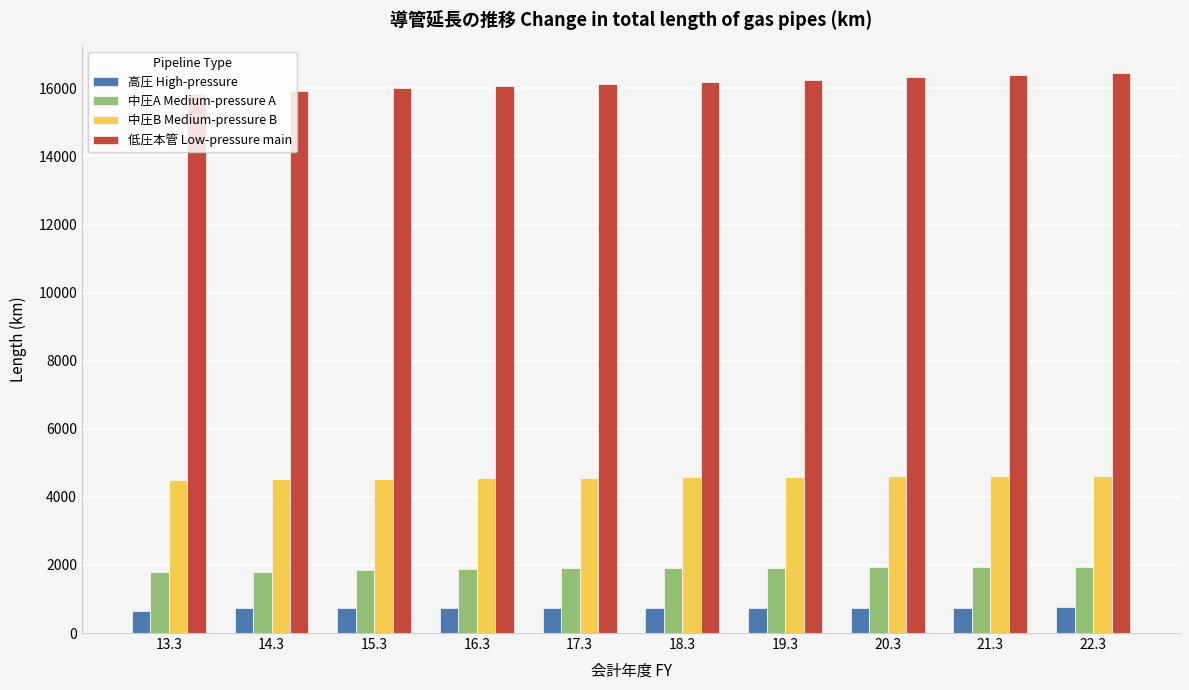

What is the minimum value for 中圧A Medium-pressure A?

1781